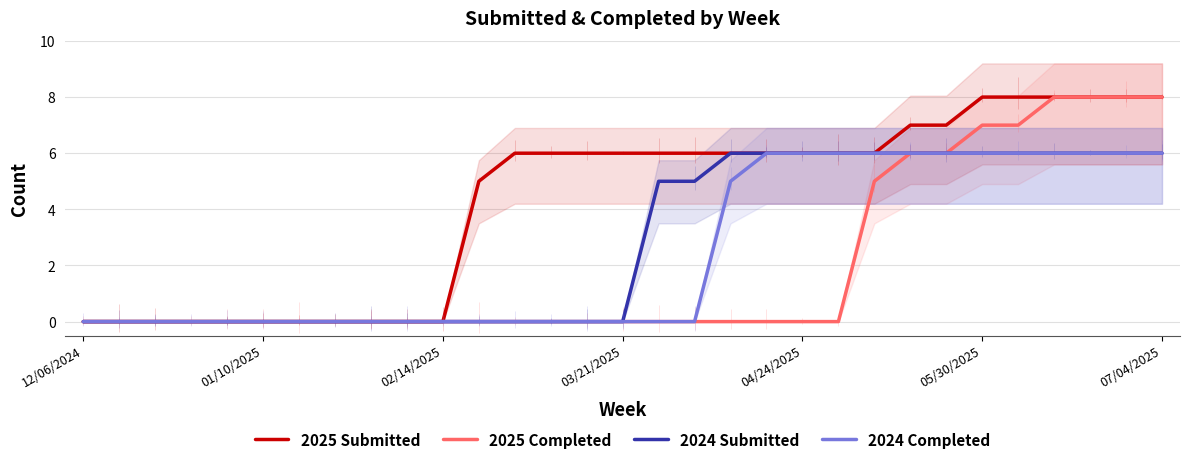

List the series in order of their overall mean, highest first.

2025 Submitted, 2024 Submitted, 2024 Completed, 2025 Completed